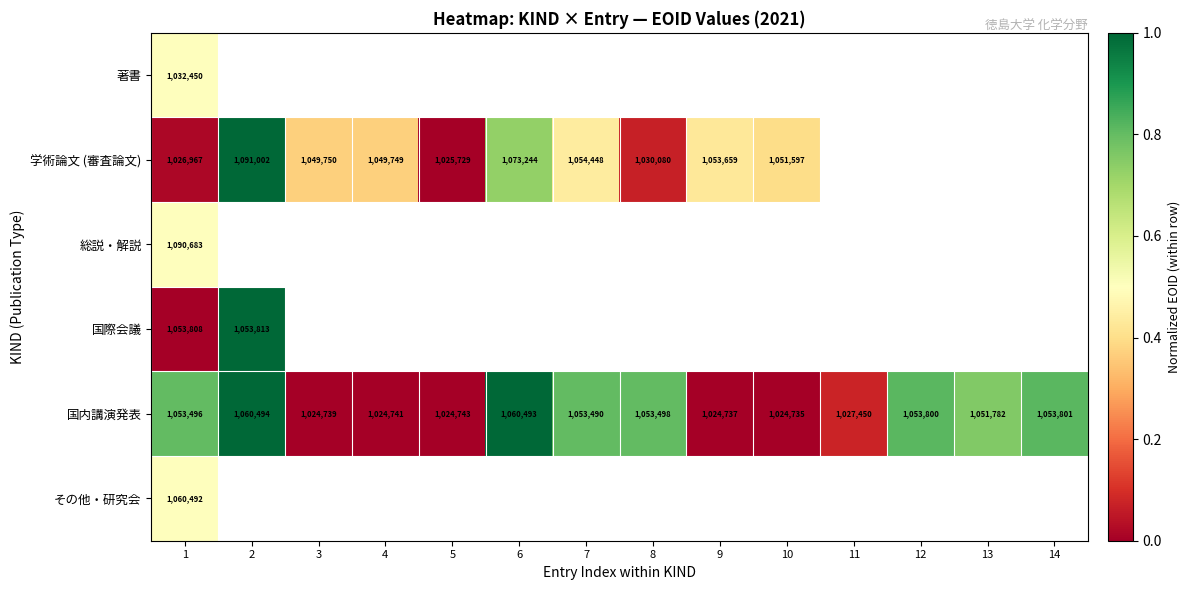

What is the difference between the maximum and minimum values in the 国内講演発表 series?

35759.0